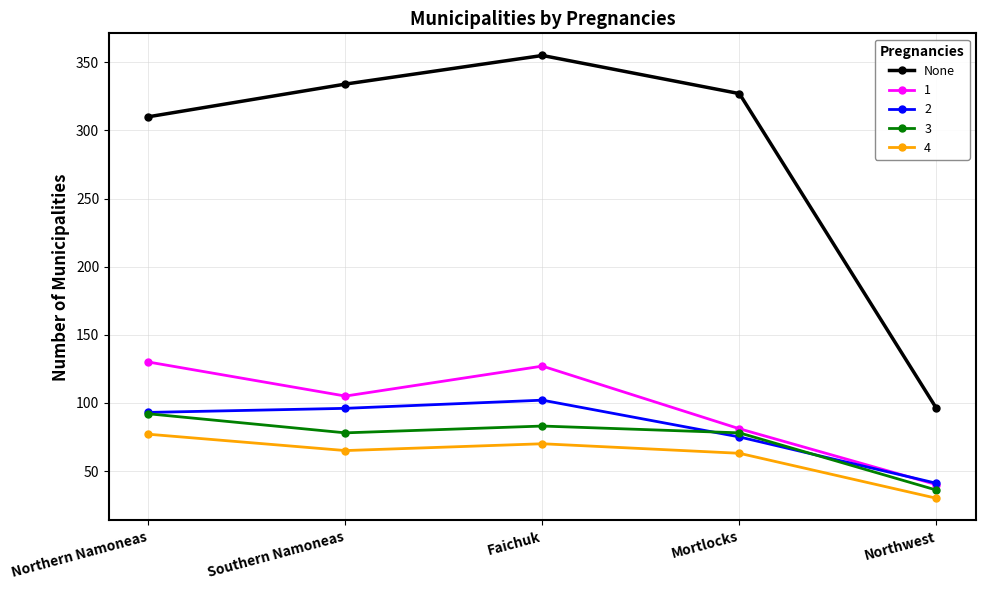

Where is 4 nearest to the value 53?

Mortlocks